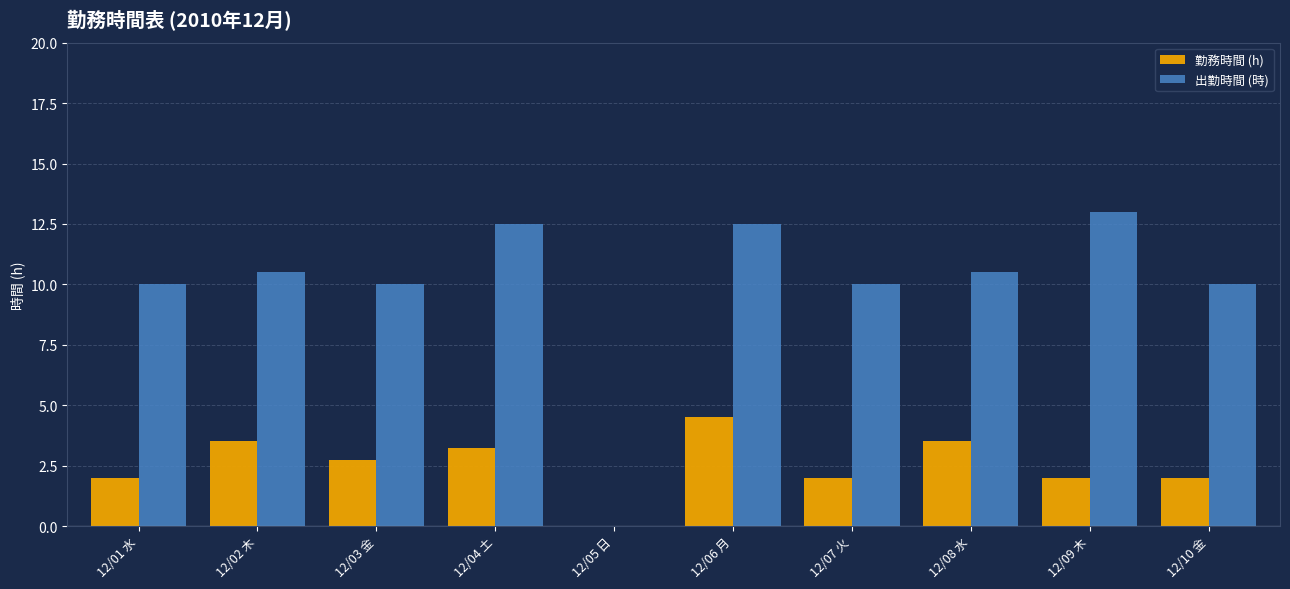

Which series has the largest total across all categories?

出勤時間 (時)